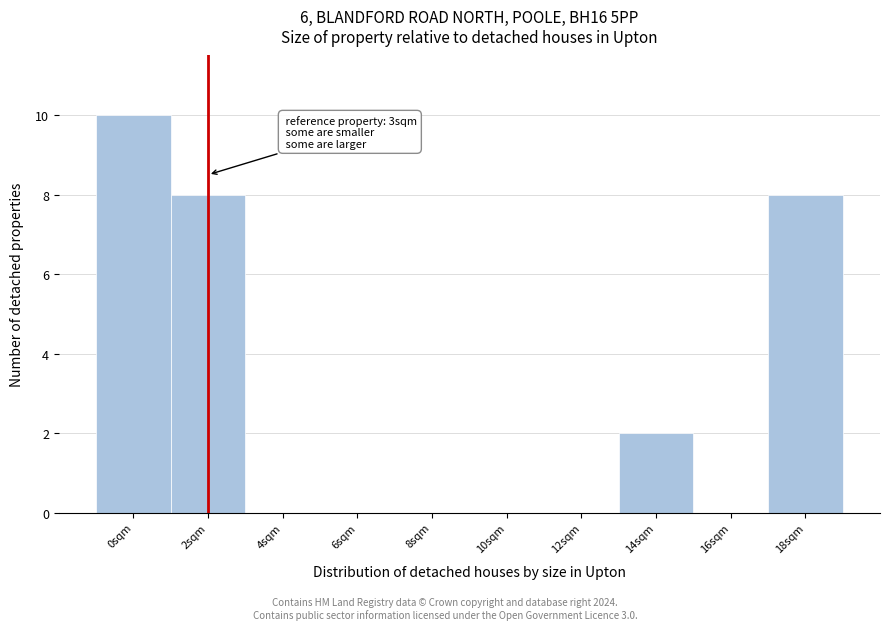

Reading left to right, what are all the values shown in this chart?

0sqm=10	2sqm=8	4sqm=0	6sqm=0	8sqm=0	10sqm=0	12sqm=0	14sqm=2	16sqm=0	18sqm=8